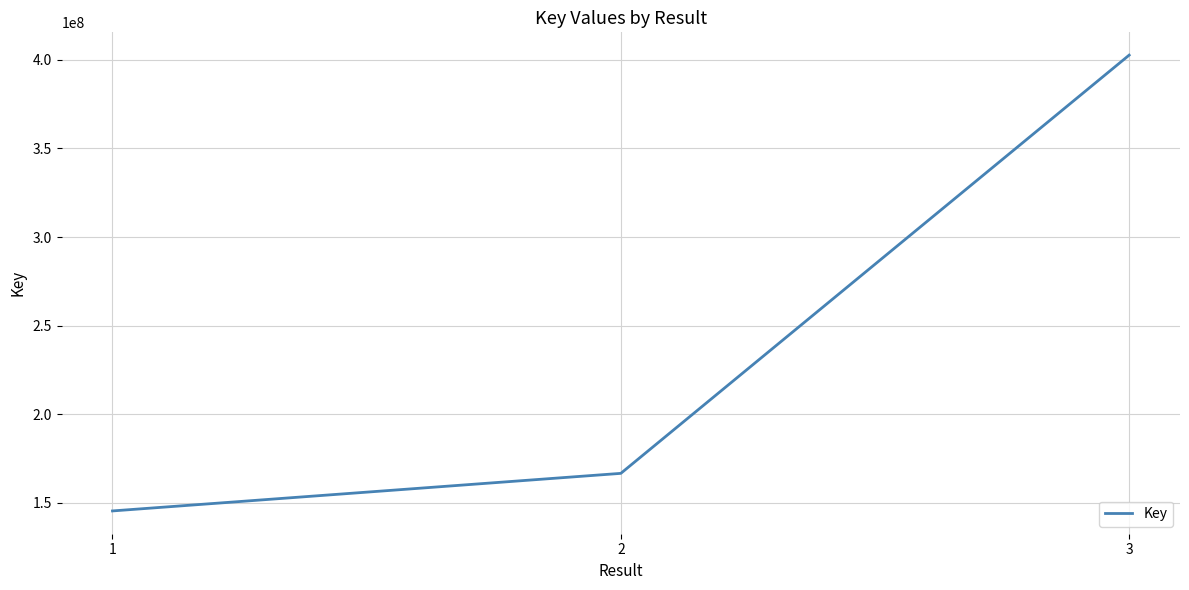

Is it true that the value at 1 is 145509999?

True